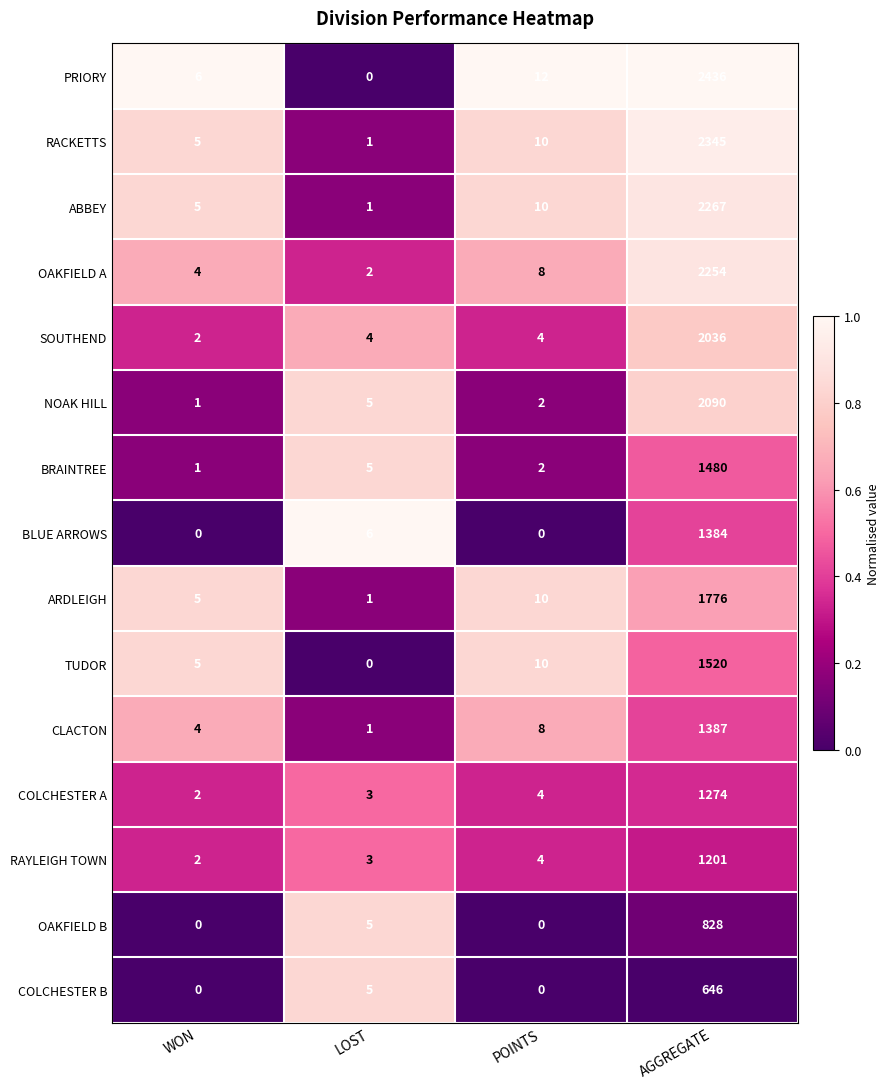

Rank the series by their maximum value, from lowest to highest.

COLCHESTER B, OAKFIELD B, RAYLEIGH TOWN, COLCHESTER A, BLUE ARROWS, CLACTON, BRAINTREE, TUDOR, ARDLEIGH, SOUTHEND, NOAK HILL, OAKFIELD A, ABBEY, RACKETTS, PRIORY